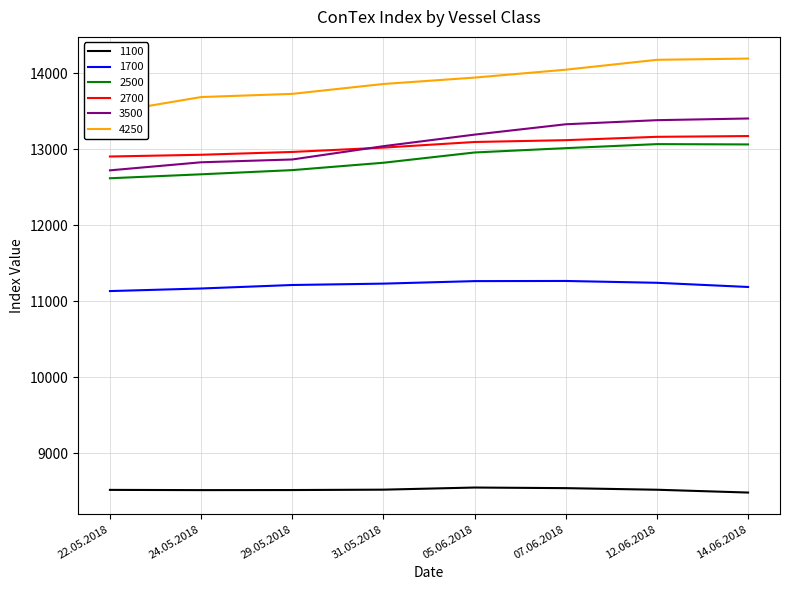

What is the total value across all series at 24.05.2018?

71807